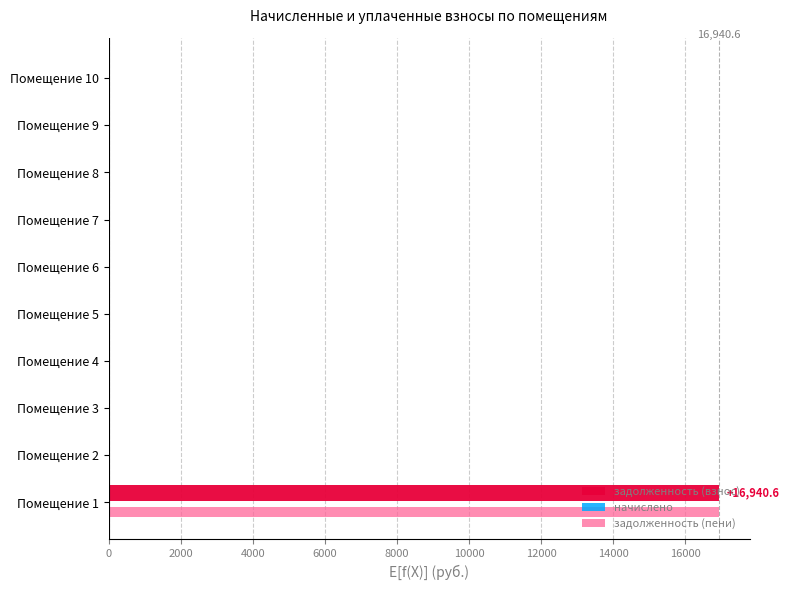

The value of задолженность (взнос) at Помещение 9 is 0.0. True or false?

True